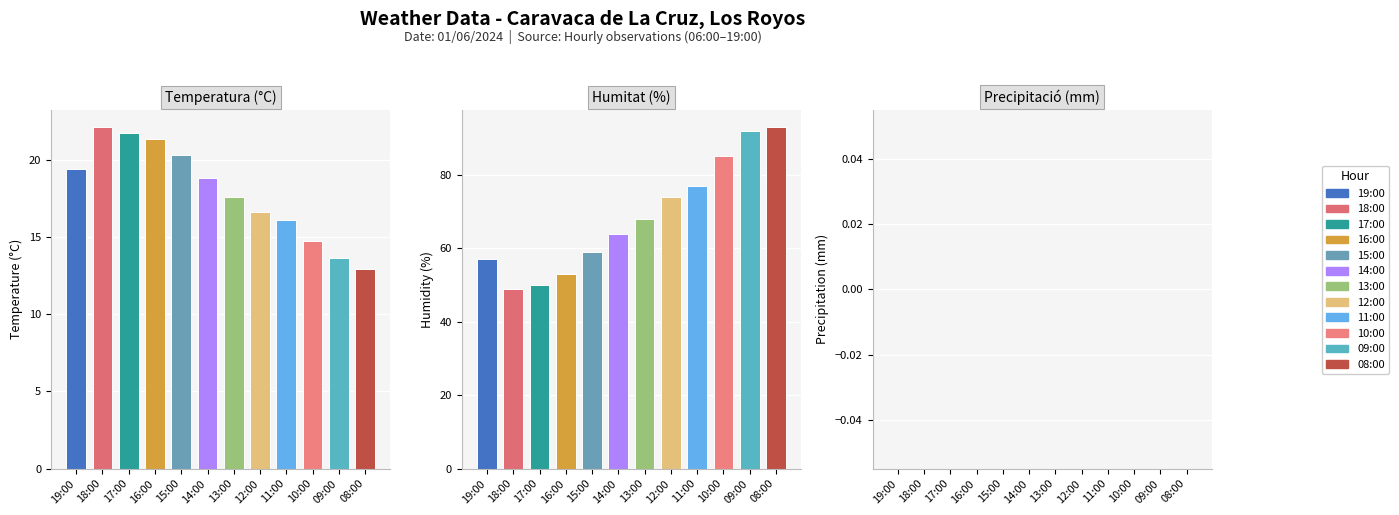

Reading left to right, transcribe all the data shown in this chart.

Temperatura (°C): 19:00=19.4	18:00=22.1	17:00=21.7	16:00=21.3	15:00=20.3	14:00=18.8	13:00=17.6	12:00=16.6	11:00=16.1	10:00=14.7	09:00=13.6	08:00=12.9
Humitat (%): 19:00=57.0	18:00=49.0	17:00=50.0	16:00=53.0	15:00=59.0	14:00=64.0	13:00=68.0	12:00=74.0	11:00=77.0	10:00=85.0	09:00=92.0	08:00=93.0
Precipitació (mm): 19:00=0.0	18:00=0.0	17:00=0.0	16:00=0.0	15:00=0.0	14:00=0.0	13:00=0.0	12:00=0.0	11:00=0.0	10:00=0.0	09:00=0.0	08:00=0.0